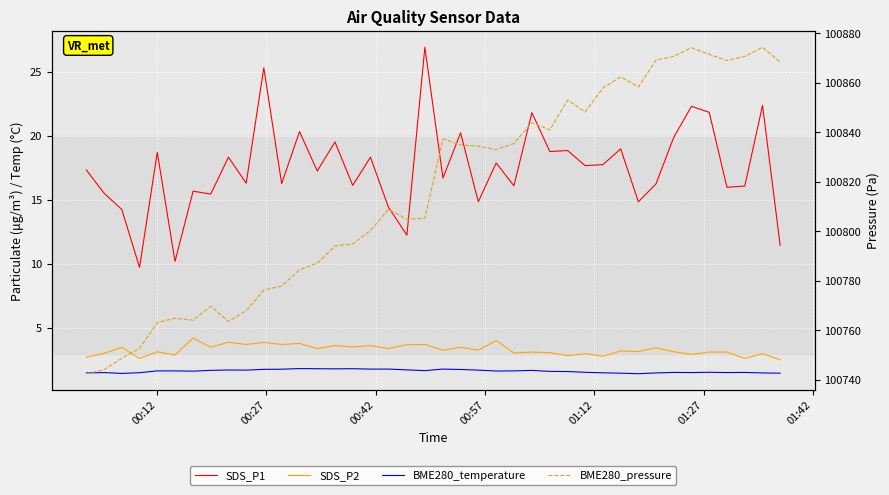

What is the sum of all SDS_P1 values?

698.8